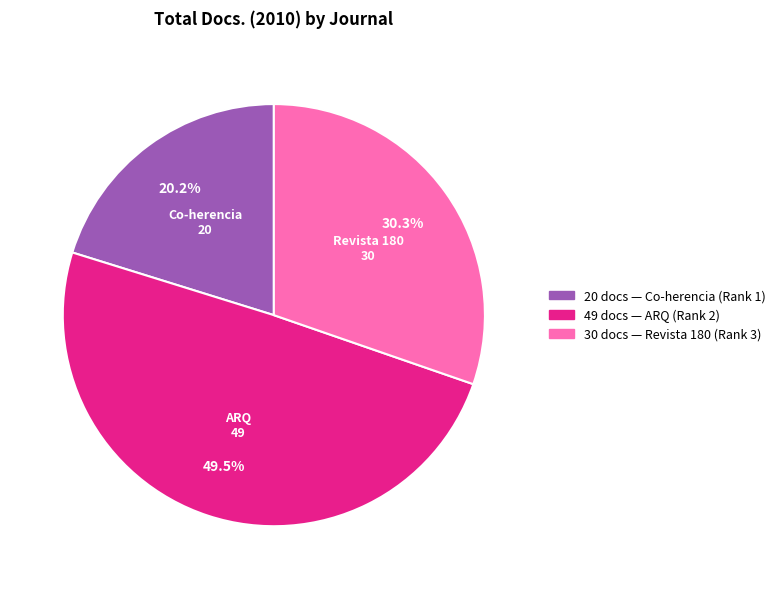

Does any single category account for the majority?

No